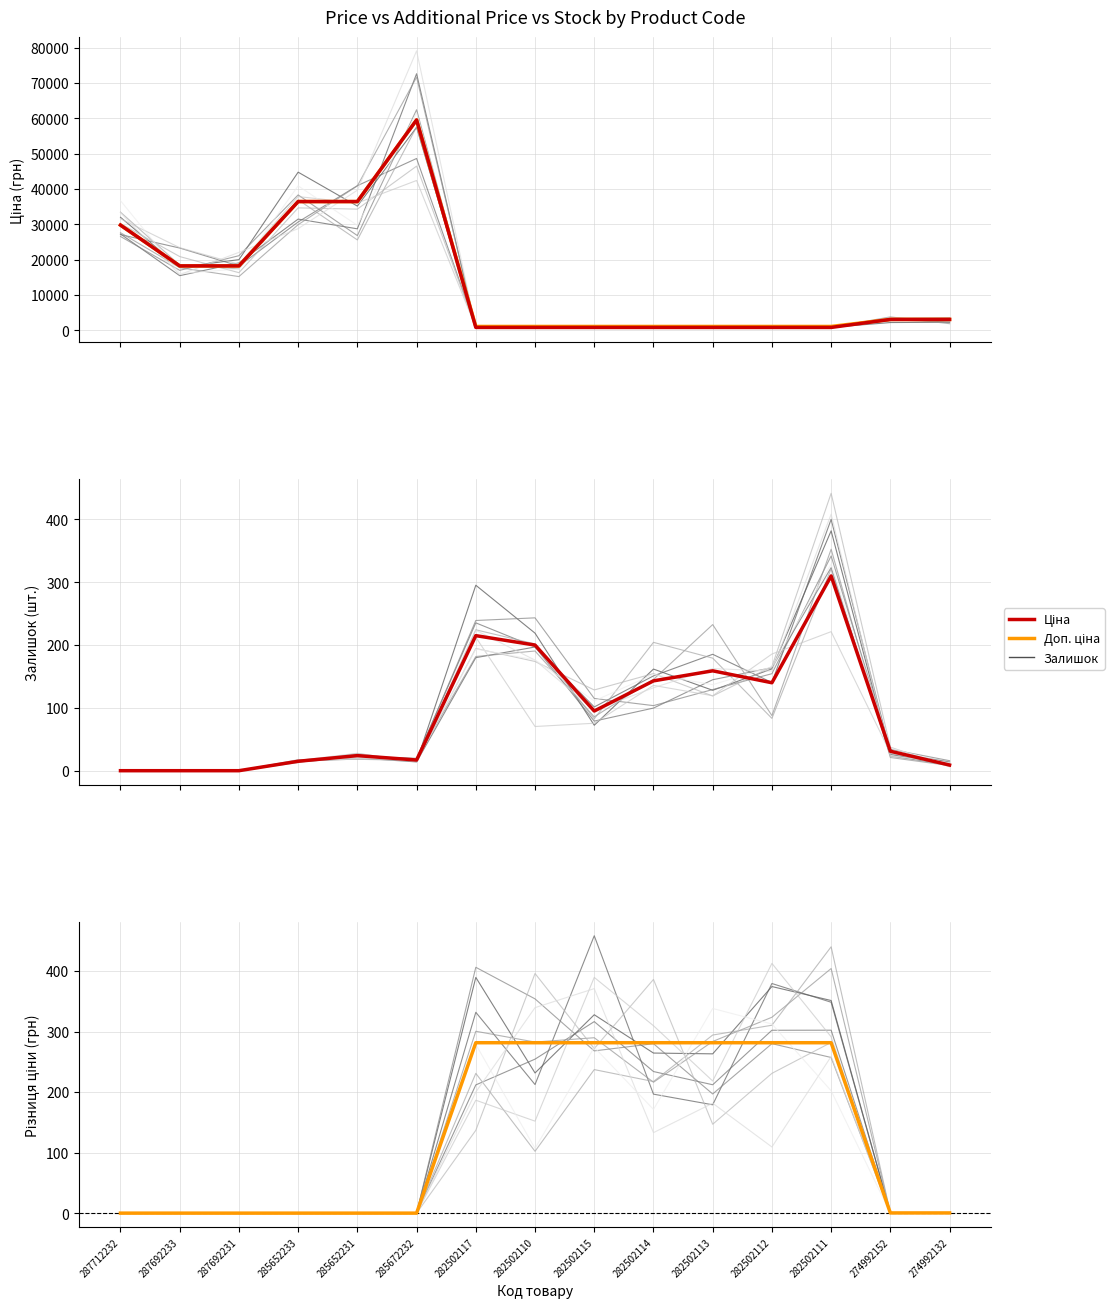

Reading left to right, what are all the values shown in this chart?

Доп. ціна: 287712232=29761.5	287692233=18212.0	287692231=18212.0	285652233=36424.0	285652231=36424.0	285672232=59523.0	282502117=1074.6	282502110=1074.6	282502115=1074.6	282502114=1074.6	282502113=1074.6	282502112=1074.6	282502111=1074.6	274992152=3060.0	274992132=3060.0
Ціна: 287712232=29761.5	287692233=18212.0	287692231=18212.0	285652233=36424.0	285652231=36424.0	285672232=59523.0	282502117=793.0	282502110=793.0	282502115=793.0	282502114=793.0	282502113=793.0	282502112=793.0	282502111=793.0	274992152=3059.7	274992132=3059.7
Залишок: 287712232=0.0	287692233=0.0	287692231=0.0	285652233=15.0	285652231=24.0	285672232=17.0	282502117=215.0	282502110=200.0	282502115=95.0	282502114=143.0	282502113=159.0	282502112=140.0	282502111=310.0	274992152=31.0	274992132=9.0
Різниця (Доп.-Ціна): 287712232=0.0	287692233=0.0	287692231=0.0	285652233=0.0	285652231=0.0	285672232=0.0	282502117=281.6	282502110=281.6	282502115=281.6	282502114=281.6	282502113=281.6	282502112=281.6	282502111=281.6	274992152=0.3	274992132=0.3